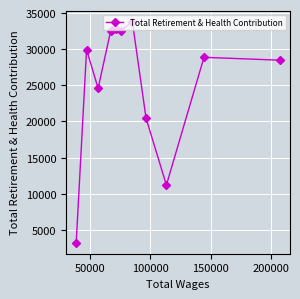

What is the maximum value shown in the chart?

33815